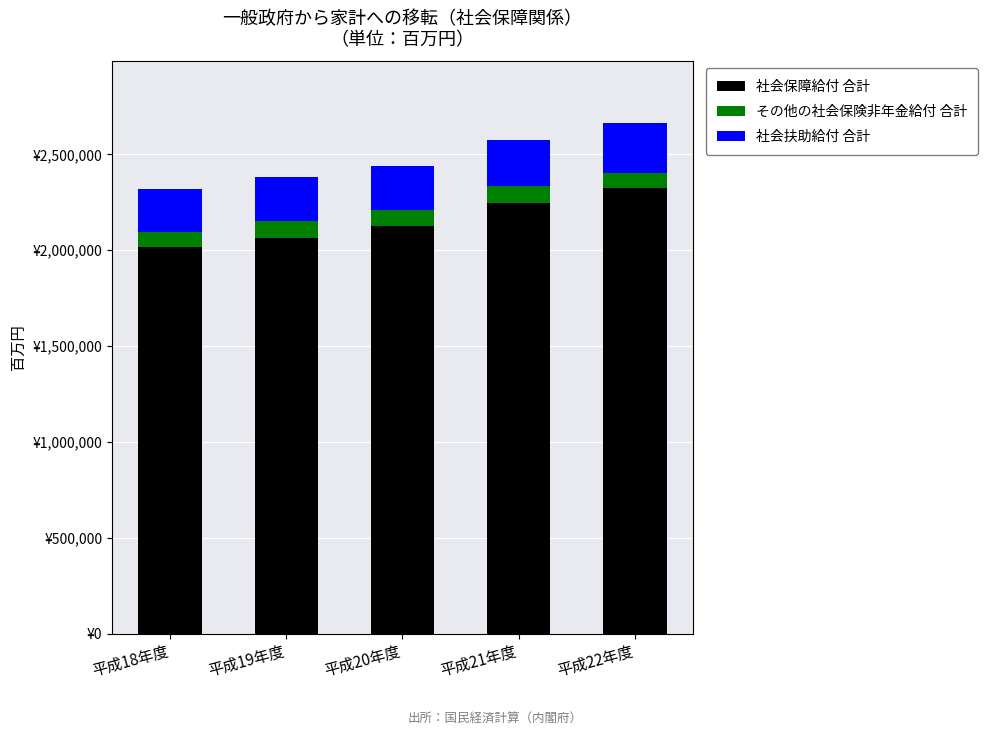

Which series has the largest range (max minus min)?

社会保障給付 合計